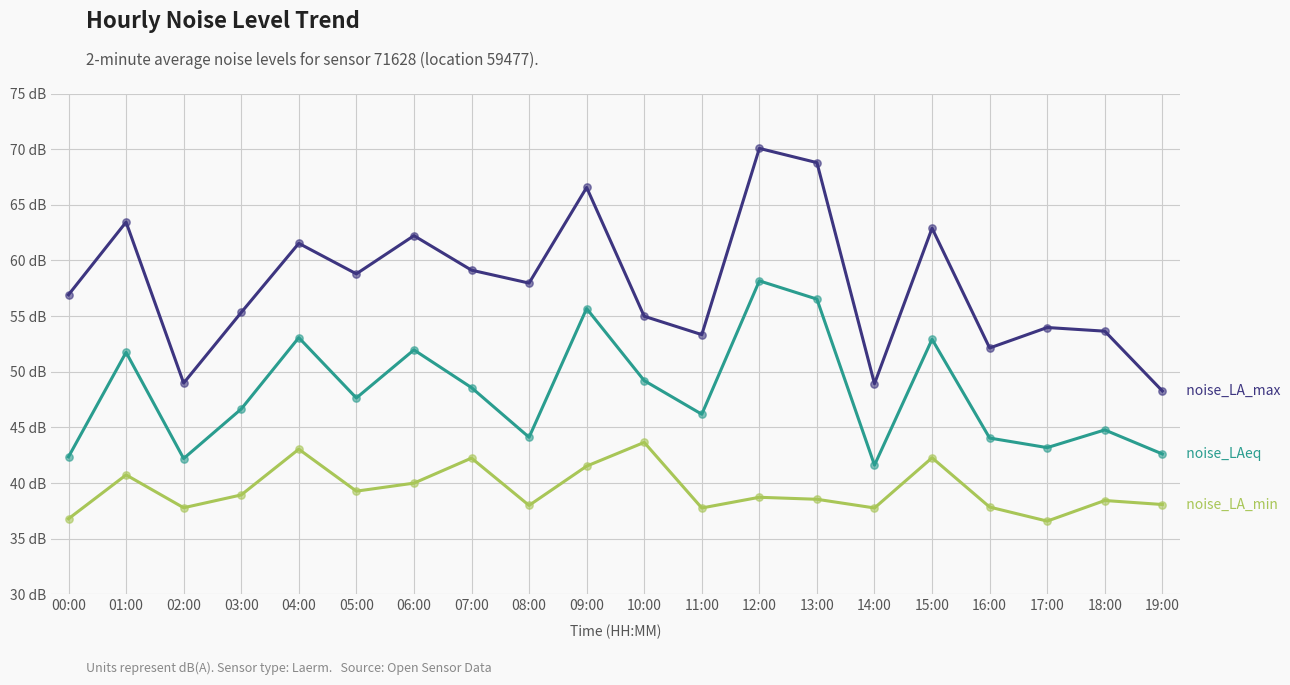

Does the chart have visible grid lines?

Yes